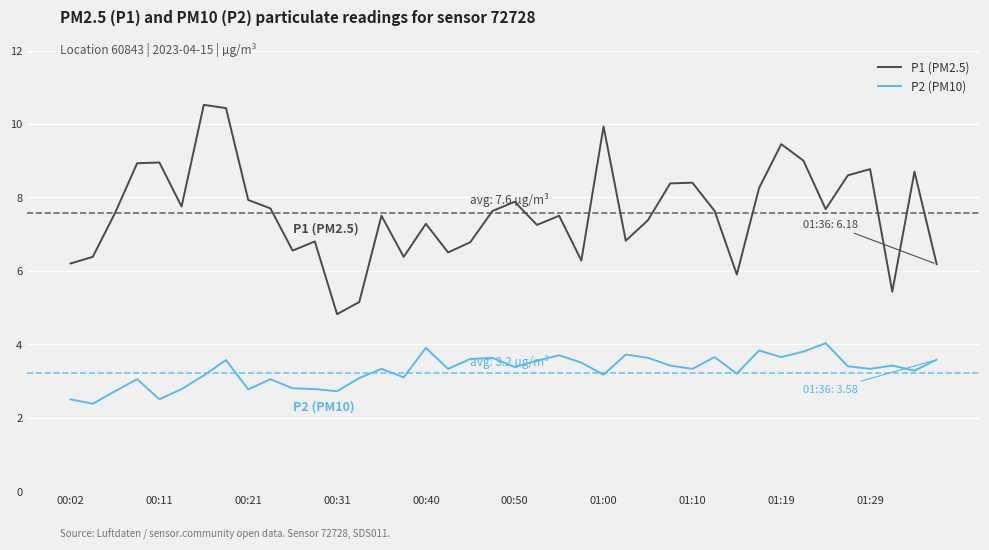

Is this an area chart (filled region under the line)?

No